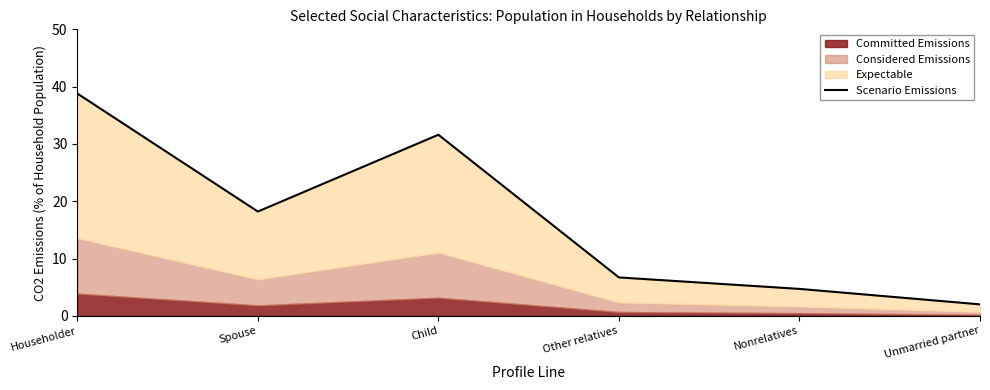

What is the sum of all values?

102.0